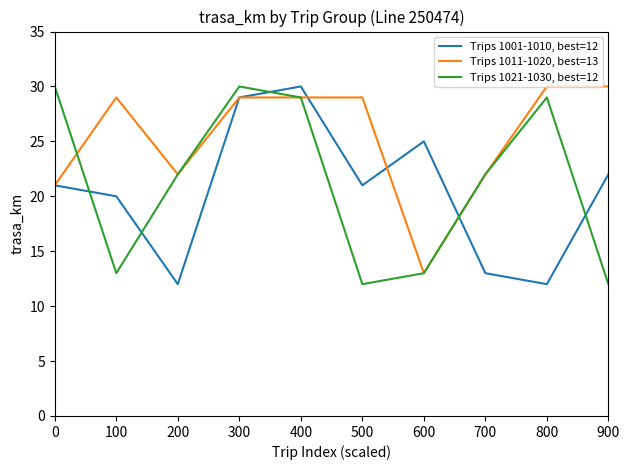

In Trips 1021-1030, best=12, how many points are higher than both neighbors (excluding endpoints)?

2